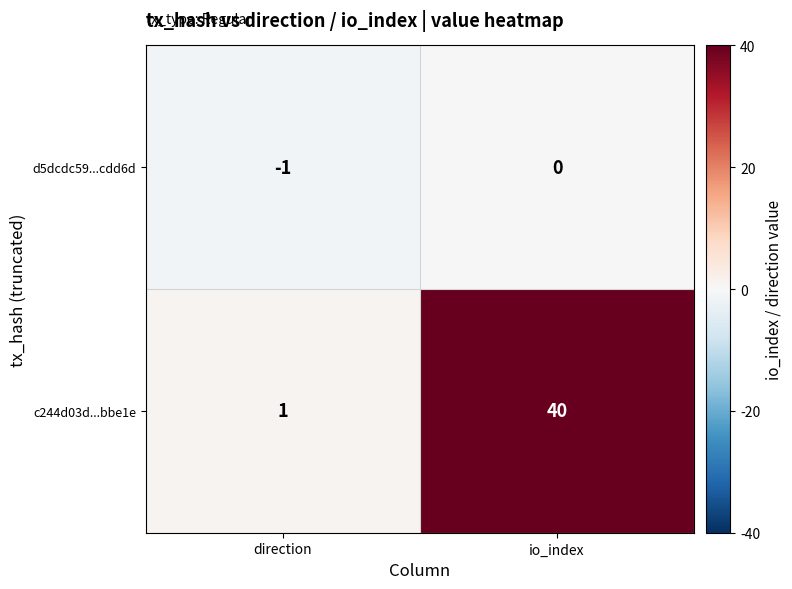

At which label does d5dcdc59...cdd6d reach its minimum?

direction